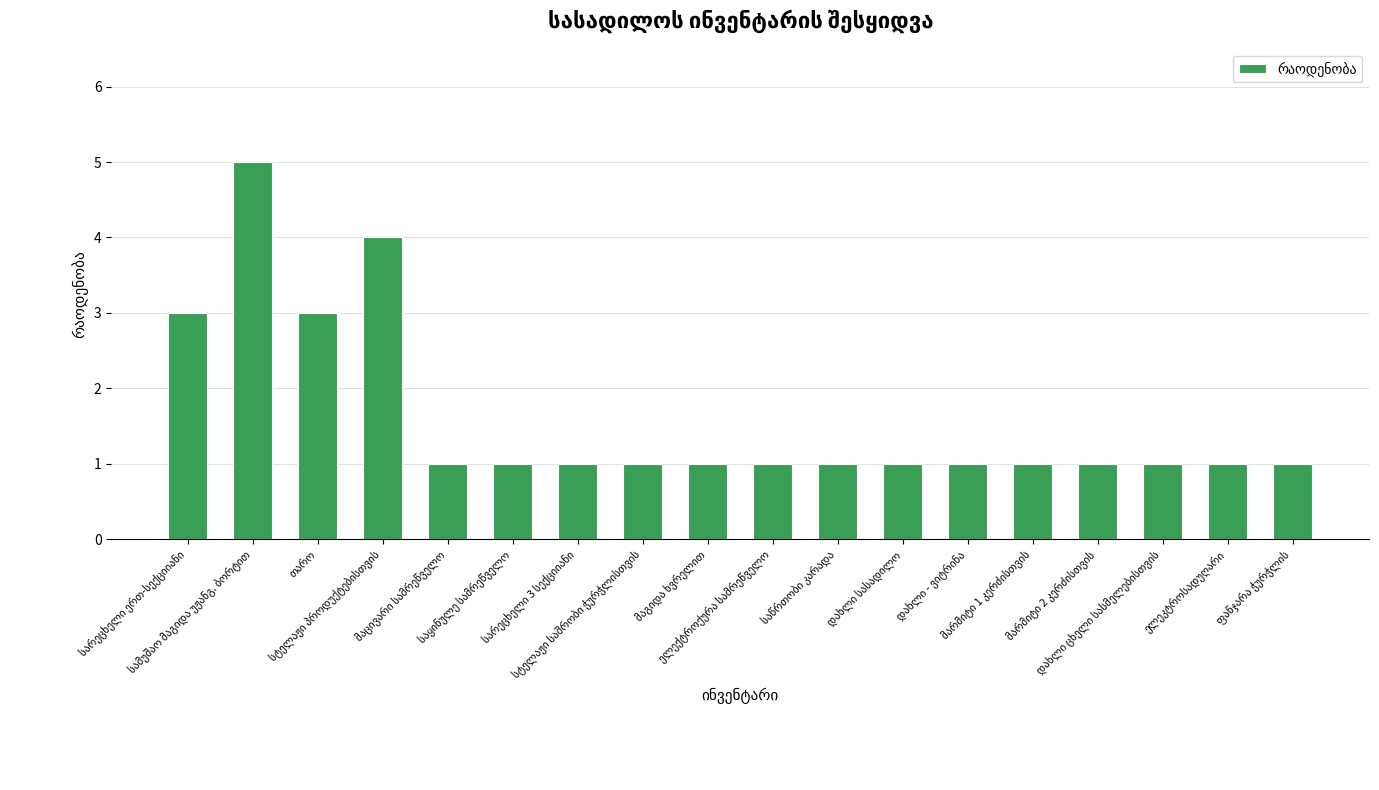

What is the maximum value shown in the chart?

5